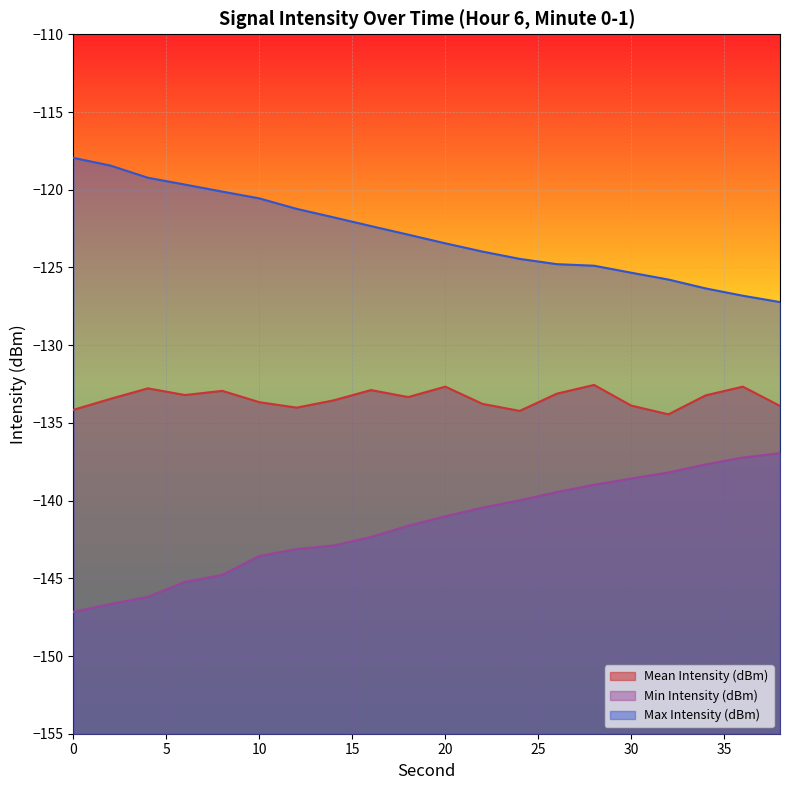

How many interior local peaks does the Mean Intensity (dBm) series have?

6